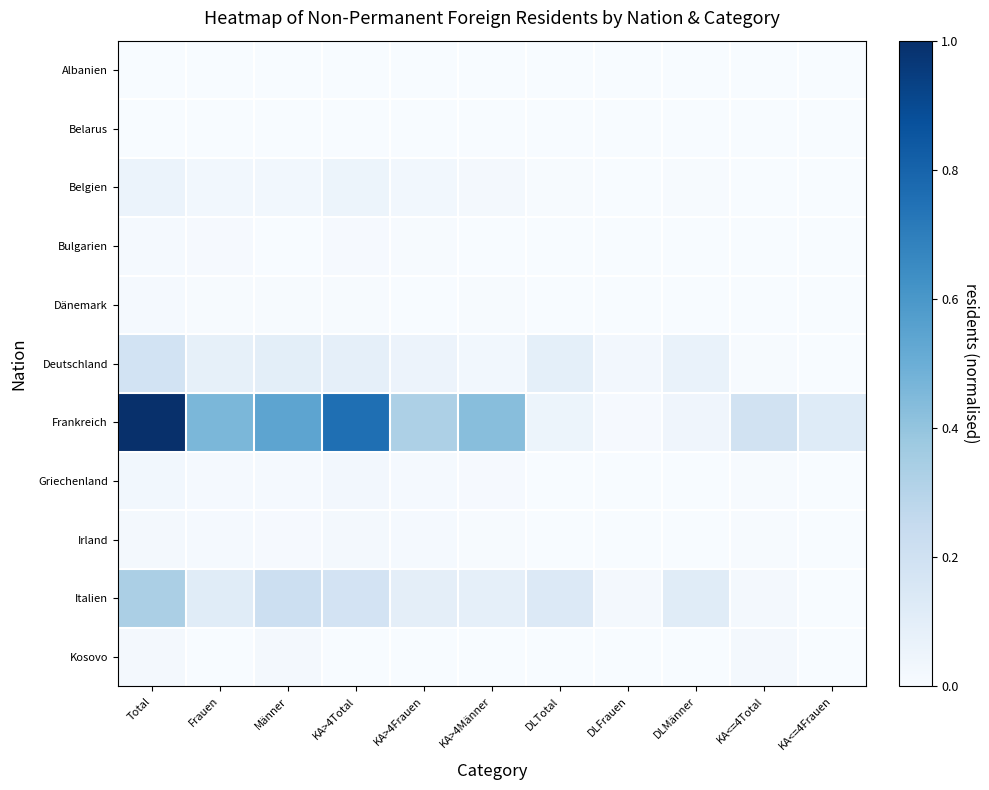

Reading left to right, extract all data points from this chart.

Albanien: Total=0.0	Frauen=0.0	Männer=0.0	KA>4Total=0.0	KA>4Frauen=0.0	KA>4Männer=0.0	DLTotal=0.0	DLFrauen=0.0	DLMänner=0.0	KA<=4Total=0.0	KA<=4Frauen=0.0
Belarus: Total=0.0	Frauen=0.0	Männer=0.0	KA>4Total=0.0	KA>4Frauen=0.0	KA>4Männer=0.0	DLTotal=0.0	DLFrauen=0.0	DLMänner=0.0	KA<=4Total=0.0	KA<=4Frauen=0.0
Belgien: Total=0.1	Frauen=0.0	Männer=0.0	KA>4Total=0.1	KA>4Frauen=0.0	KA>4Männer=0.0	DLTotal=0.0	DLFrauen=0.0	DLMänner=0.0	KA<=4Total=0.0	KA<=4Frauen=0.0
Bulgarien: Total=0.0	Frauen=0.0	Männer=0.0	KA>4Total=0.0	KA>4Frauen=0.0	KA>4Männer=0.0	DLTotal=0.0	DLFrauen=0.0	DLMänner=0.0	KA<=4Total=0.0	KA<=4Frauen=0.0
Dänemark: Total=0.0	Frauen=0.0	Männer=0.0	KA>4Total=0.0	KA>4Frauen=0.0	KA>4Männer=0.0	DLTotal=0.0	DLFrauen=0.0	DLMänner=0.0	KA<=4Total=0.0	KA<=4Frauen=0.0
Deutschland: Total=0.2	Frauen=0.1	Männer=0.1	KA>4Total=0.1	KA>4Frauen=0.1	KA>4Männer=0.0	DLTotal=0.1	DLFrauen=0.0	DLMänner=0.1	KA<=4Total=0.0	KA<=4Frauen=0.0
Frankreich: Total=1.0	Frauen=0.5	Männer=0.5	KA>4Total=0.8	KA>4Frauen=0.3	KA>4Männer=0.4	DLTotal=0.1	DLFrauen=0.0	DLMänner=0.0	KA<=4Total=0.2	KA<=4Frauen=0.1
Griechenland: Total=0.0	Frauen=0.0	Männer=0.0	KA>4Total=0.0	KA>4Frauen=0.0	KA>4Männer=0.0	DLTotal=0.0	DLFrauen=0.0	DLMänner=0.0	KA<=4Total=0.0	KA<=4Frauen=0.0
Irland: Total=0.0	Frauen=0.0	Männer=0.0	KA>4Total=0.0	KA>4Frauen=0.0	KA>4Männer=0.0	DLTotal=0.0	DLFrauen=0.0	DLMänner=0.0	KA<=4Total=0.0	KA<=4Frauen=0.0
Italien: Total=0.3	Frauen=0.1	Männer=0.2	KA>4Total=0.2	KA>4Frauen=0.1	KA>4Männer=0.1	DLTotal=0.1	DLFrauen=0.0	DLMänner=0.1	KA<=4Total=0.0	KA<=4Frauen=0.0
Kosovo: Total=0.0	Frauen=0.0	Männer=0.0	KA>4Total=0.0	KA>4Frauen=0.0	KA>4Männer=0.0	DLTotal=0.0	DLFrauen=0.0	DLMänner=0.0	KA<=4Total=0.0	KA<=4Frauen=0.0